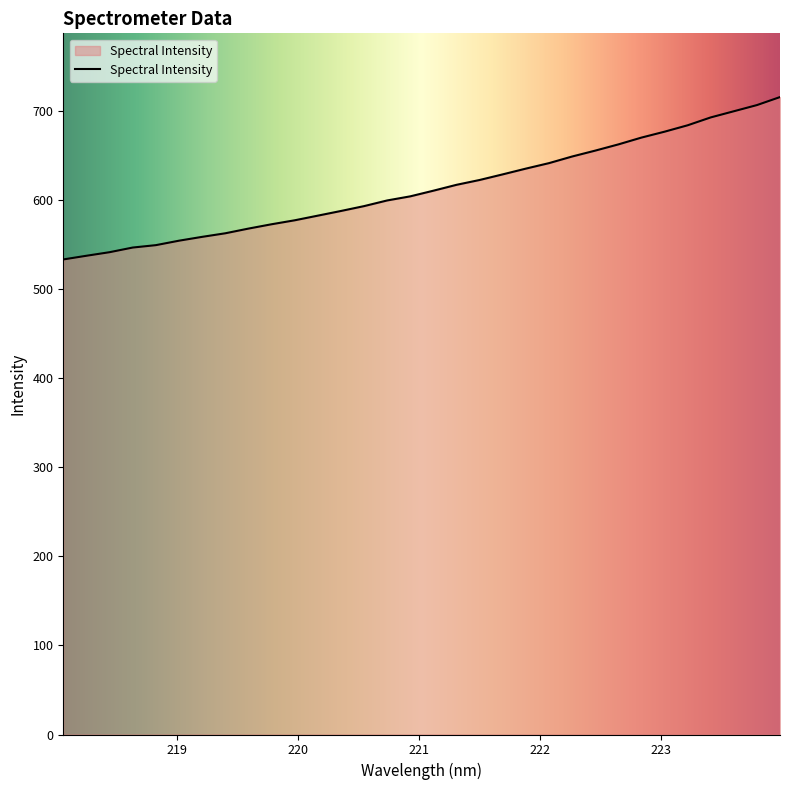

What is the smallest value displayed?

533.0